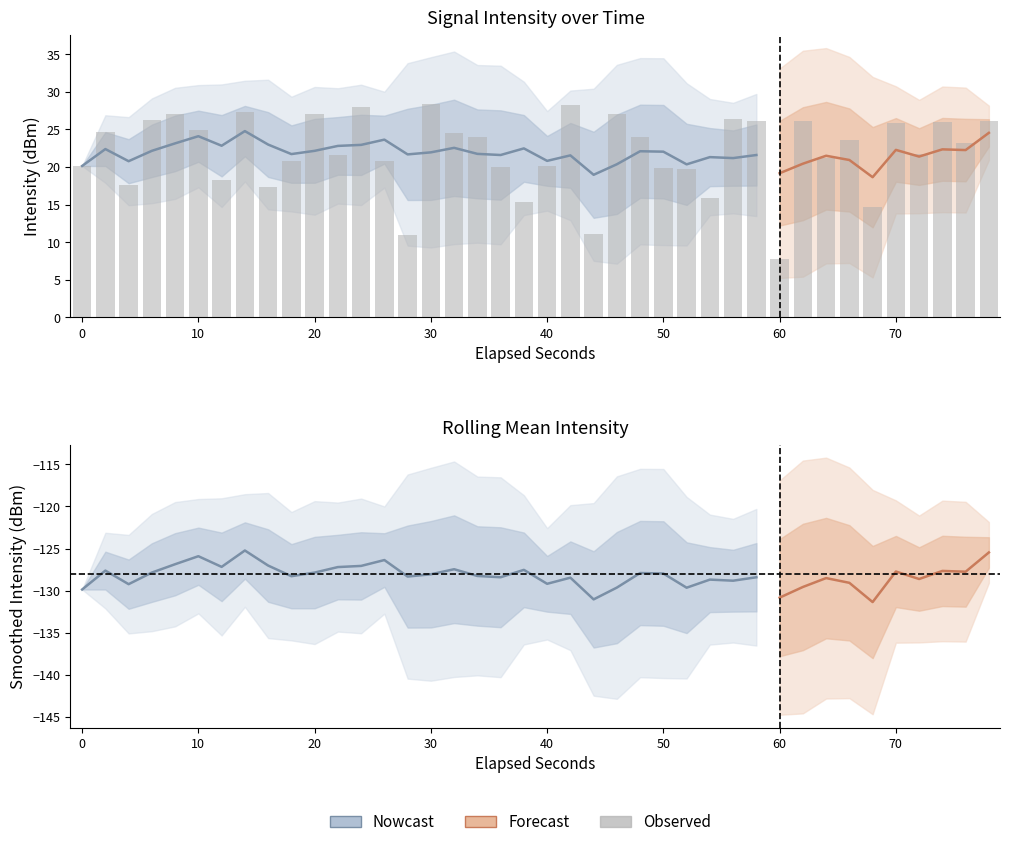

Does the chart contain stacked bars?

No